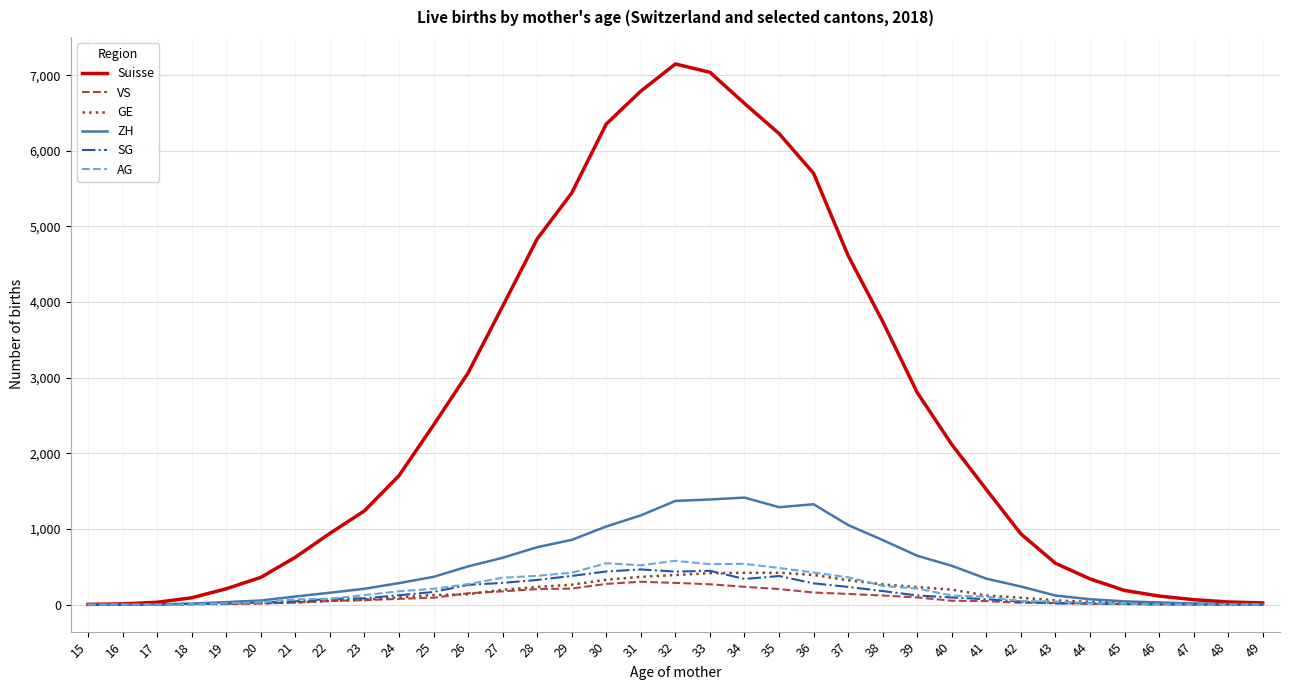

Which series has the largest total across all categories?

Suisse